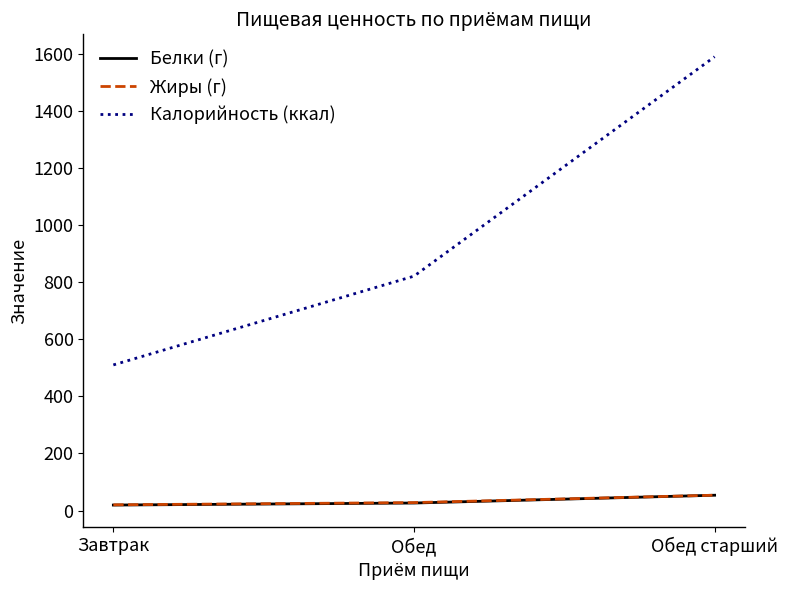

The value of Калорийность (ккал) at Обед is 821.0. True or false?

True